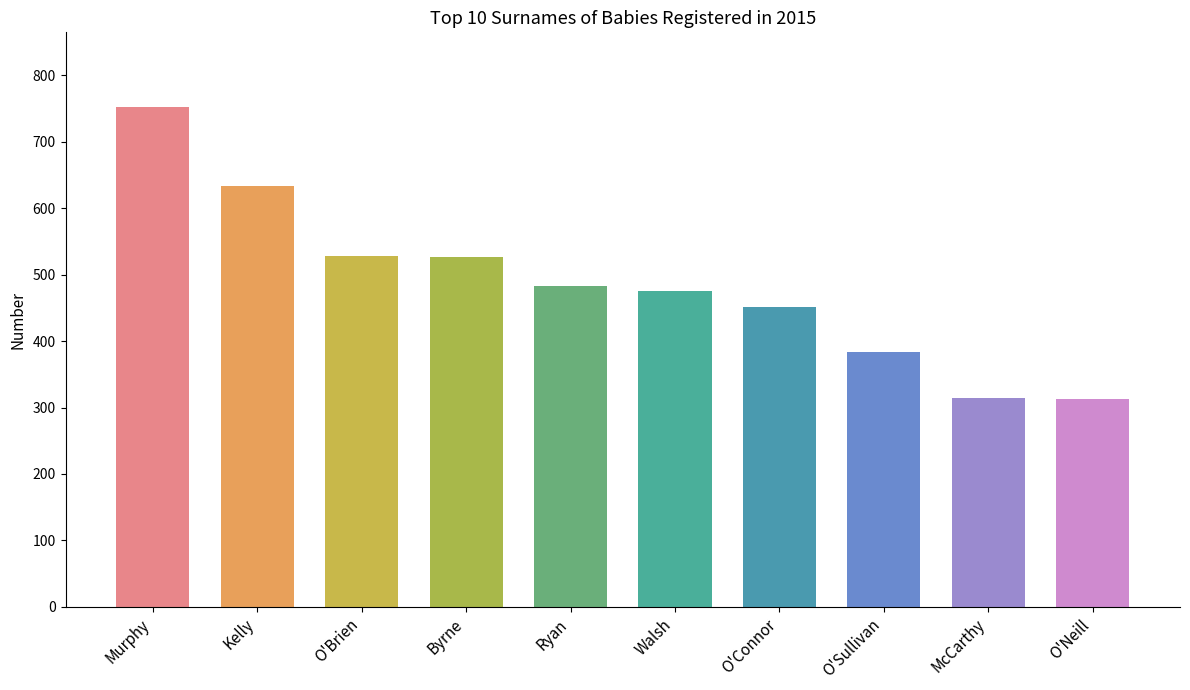

What value does the data have at Ryan, to the nearest 5?

485